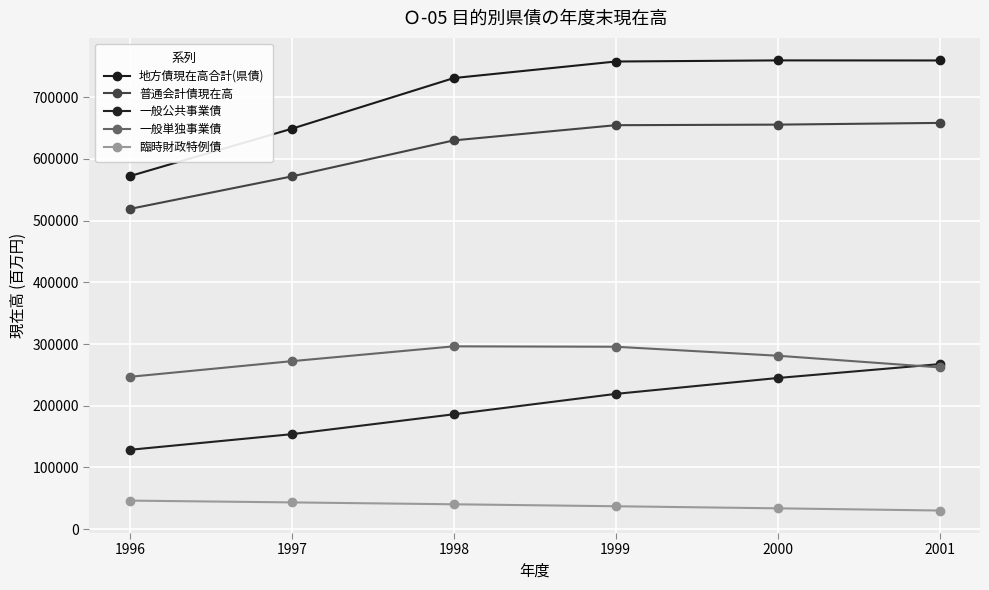

True or false: 地方債現在高合計(県債) and 一般公共事業債 cross at least once.

False